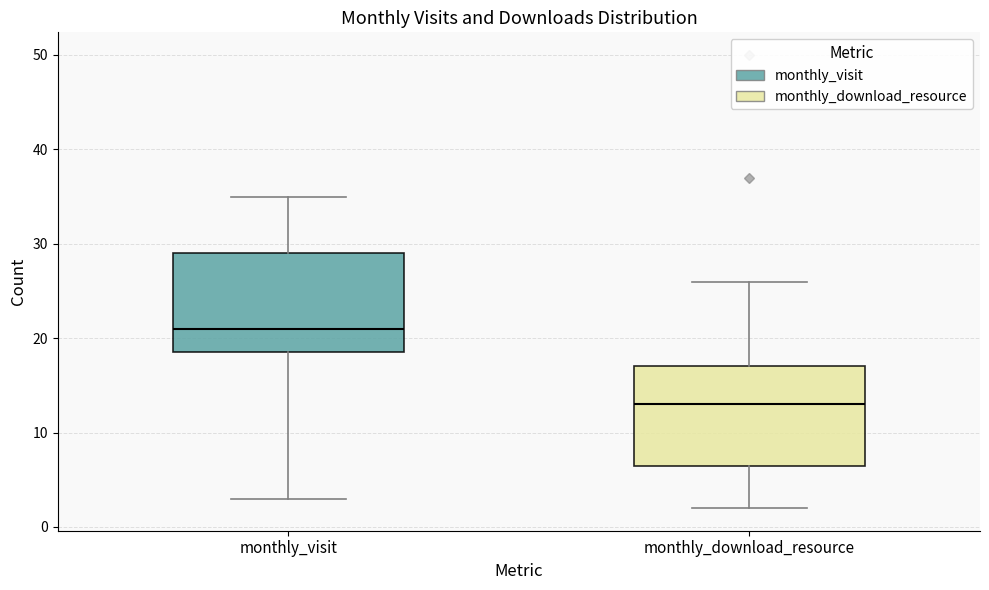

Reading left to right, read every box against the y-axis: the position of its median line, the range the box covers, and the ends of its whiskers. The values are not printed on the chart, so give them approximately, as read against the axis.

monthly_visit: median 21, box 19 to 29, whiskers 3 to 35
monthly_download_resource: median 13, box 7 to 17, whiskers 2 to 26